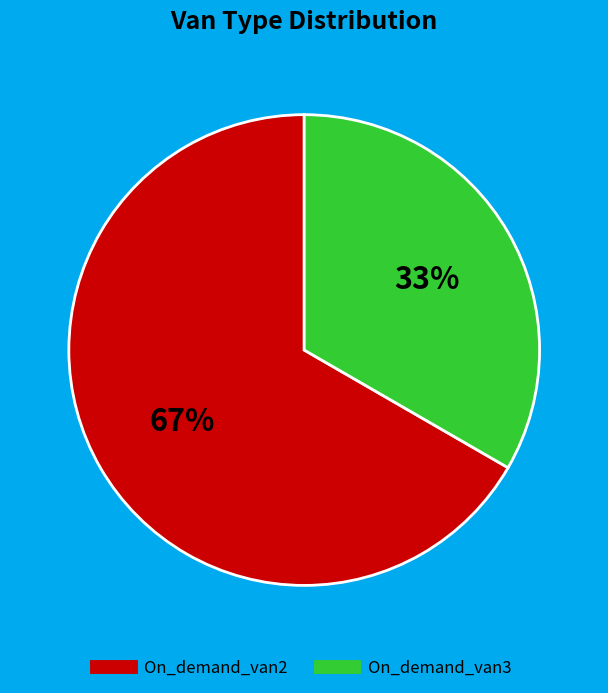

What is the largest slice in the pie chart?

On_demand_van2